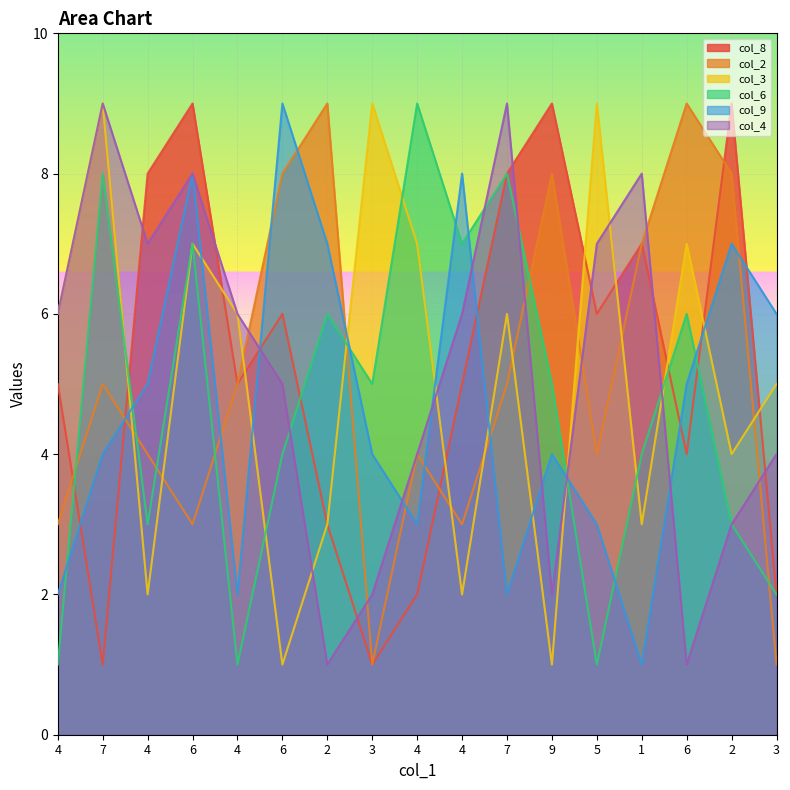

Read the col_9 value at 2.

7